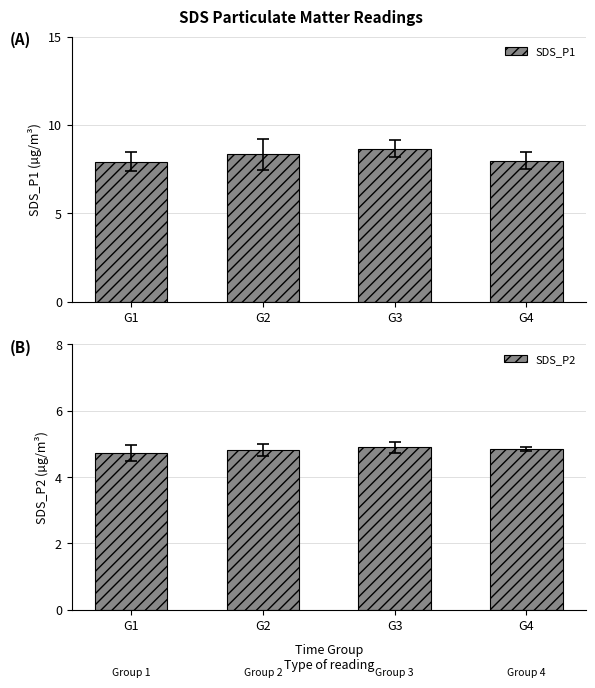

List the series in order of their peak value, highest first.

SDS_P1, SDS_P2